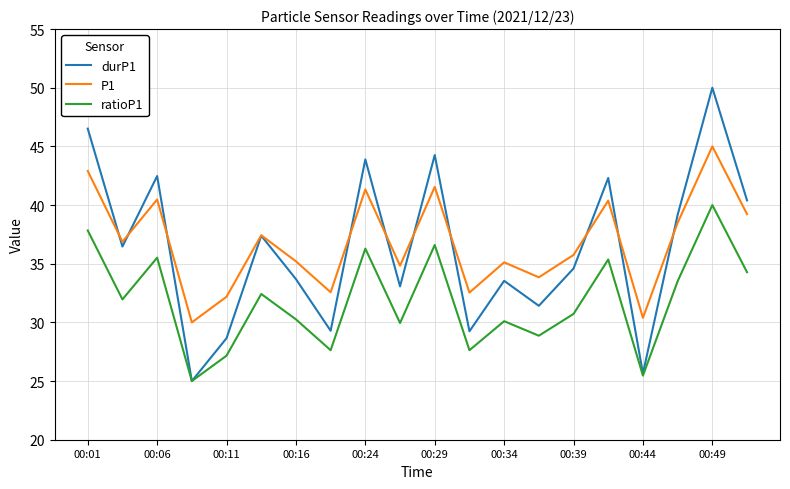

How many values in the durP1 series exceed 36?

10